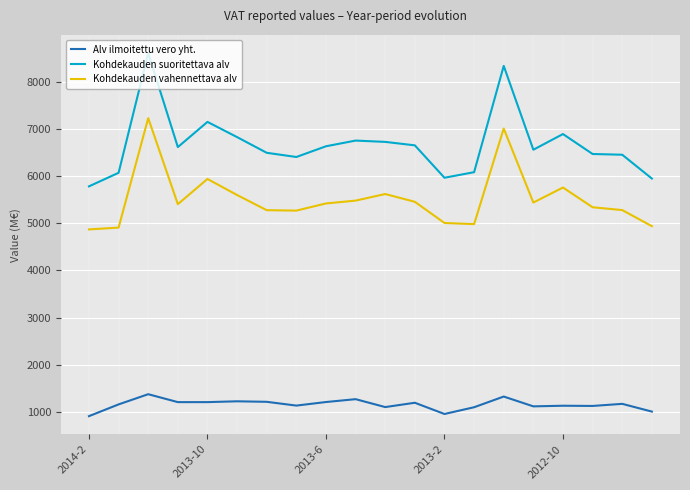

List the series in order of their peak value, lowest first.

Alv ilmoitettu vero yht., Kohdekauden vahennettava alv, Kohdekauden suoritettava alv